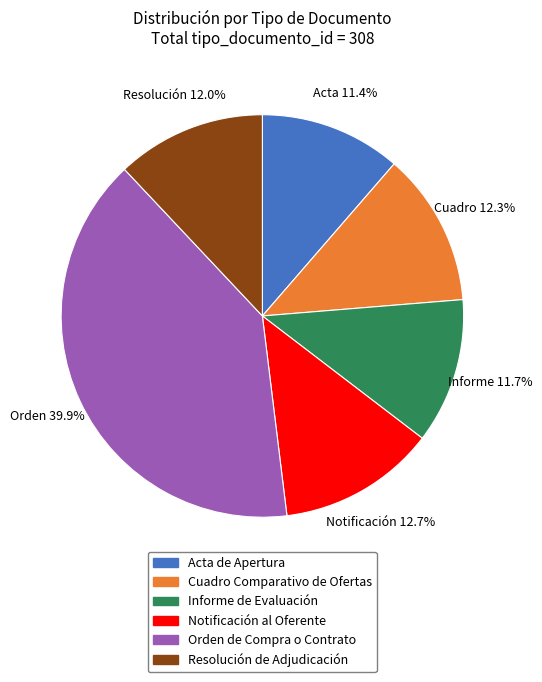

Which slice is the largest?

Orden de Compra o Contrato